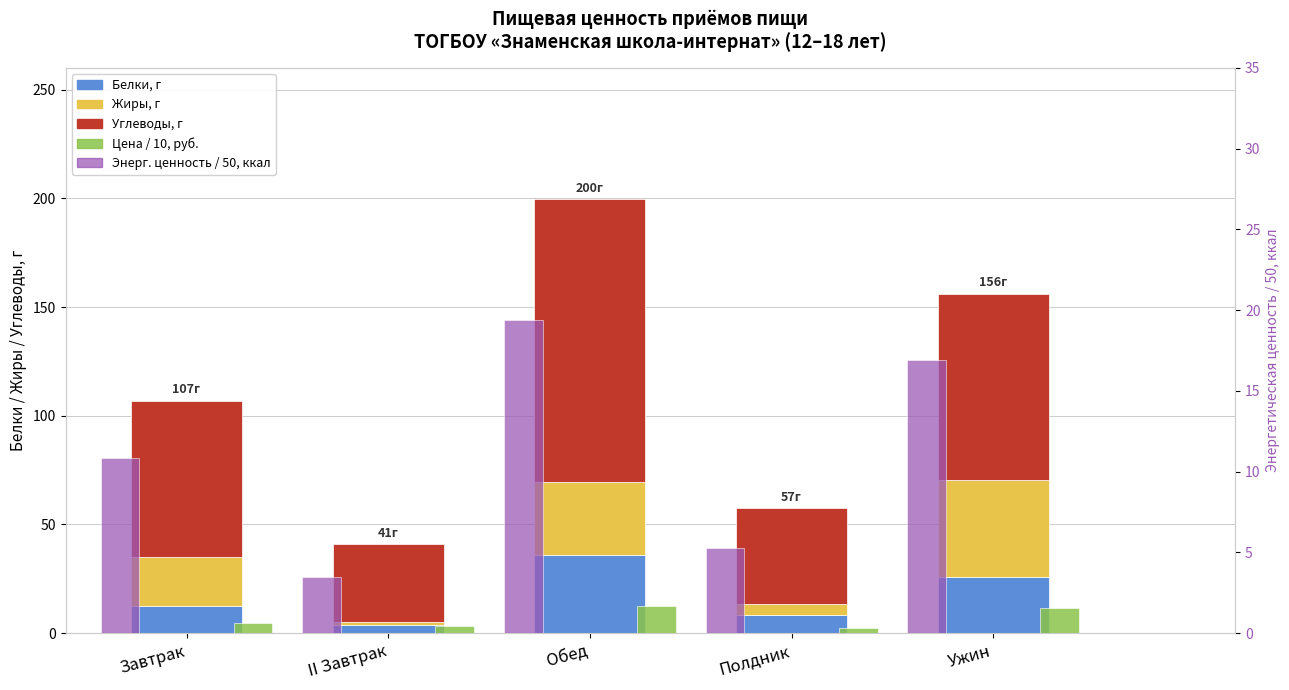

Rank the categories by Углеводы, г value from lowest to highest.

II Завтрак, Полдник, Завтрак, Ужин, Обед